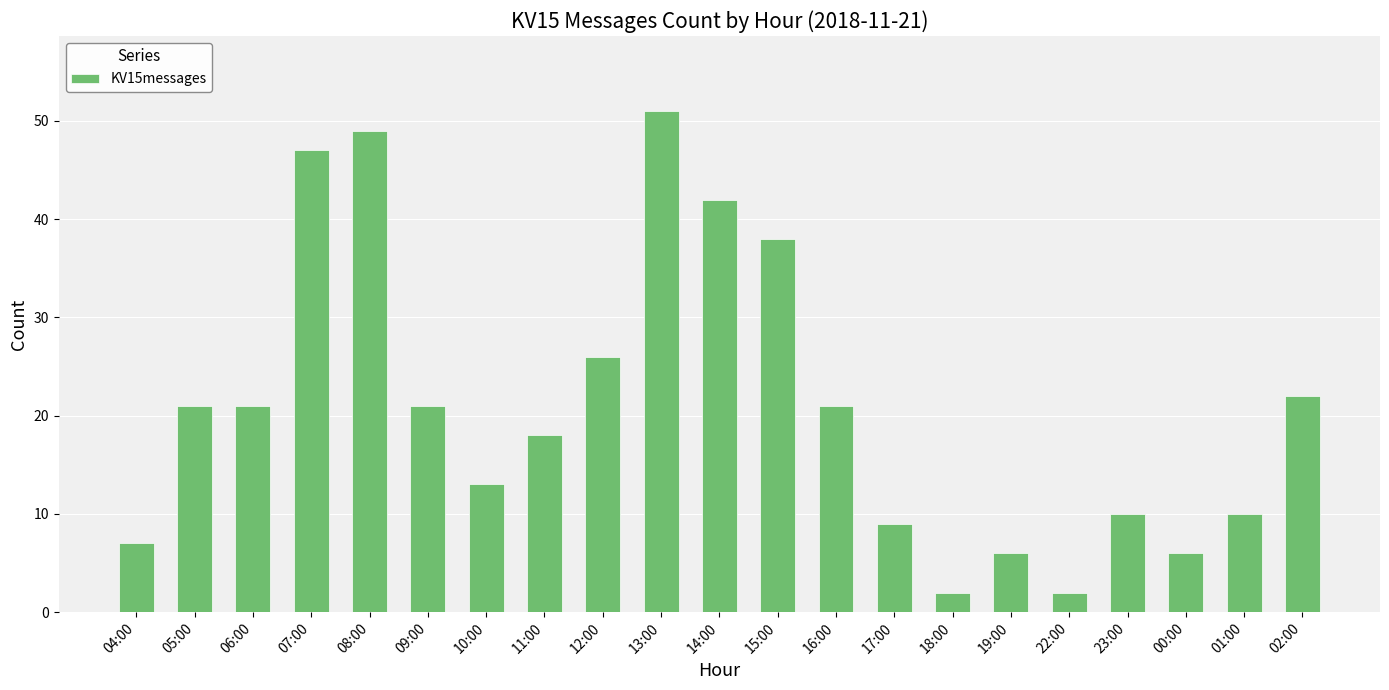

What is the sum of the values at 18:00 and 10:00?

15